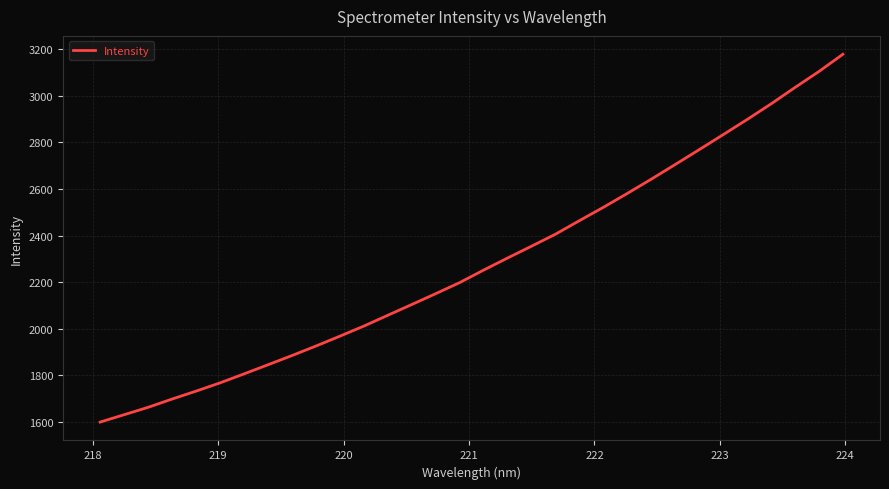

What is the maximum value shown in the chart?

3178.7